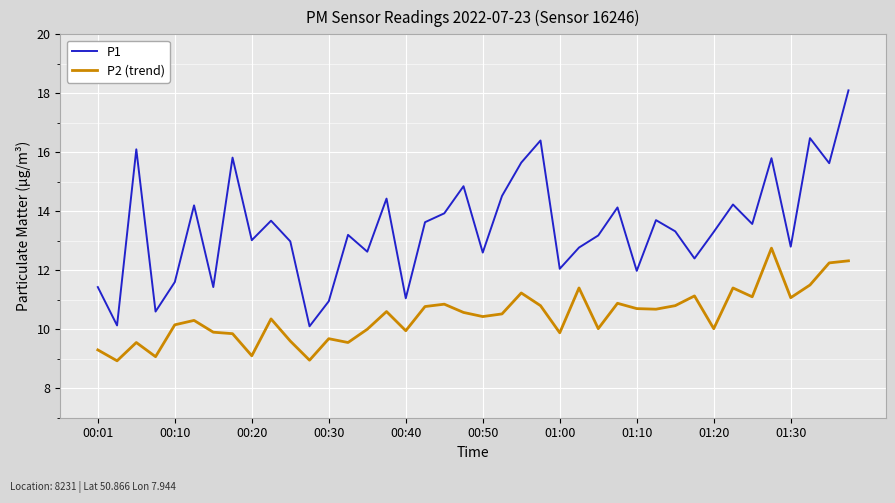

What is the minimum value shown in the chart?

8.9